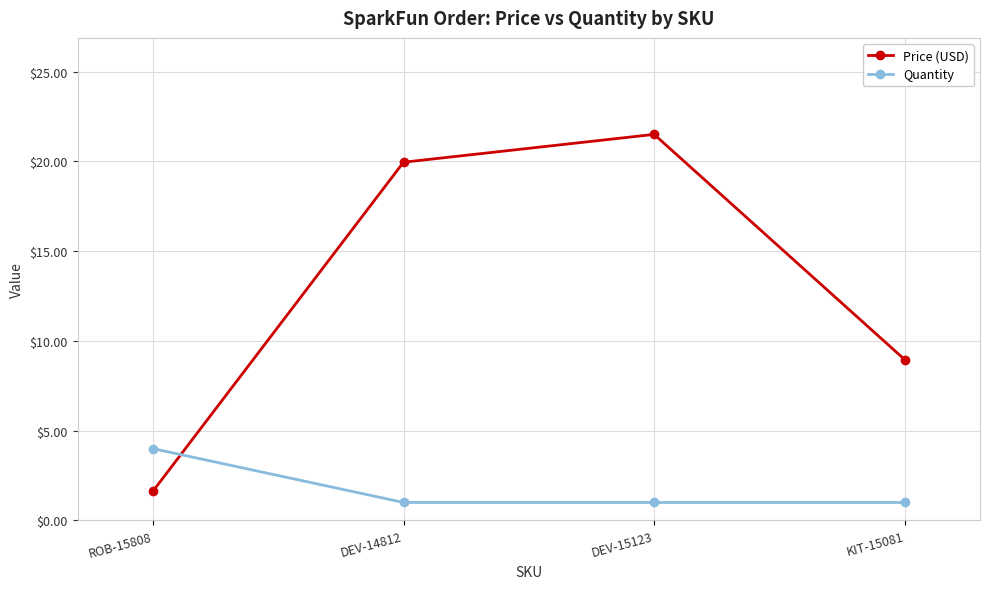

Between DEV-15123 and KIT-15081, which series saw the biggest shift?

Price (USD)